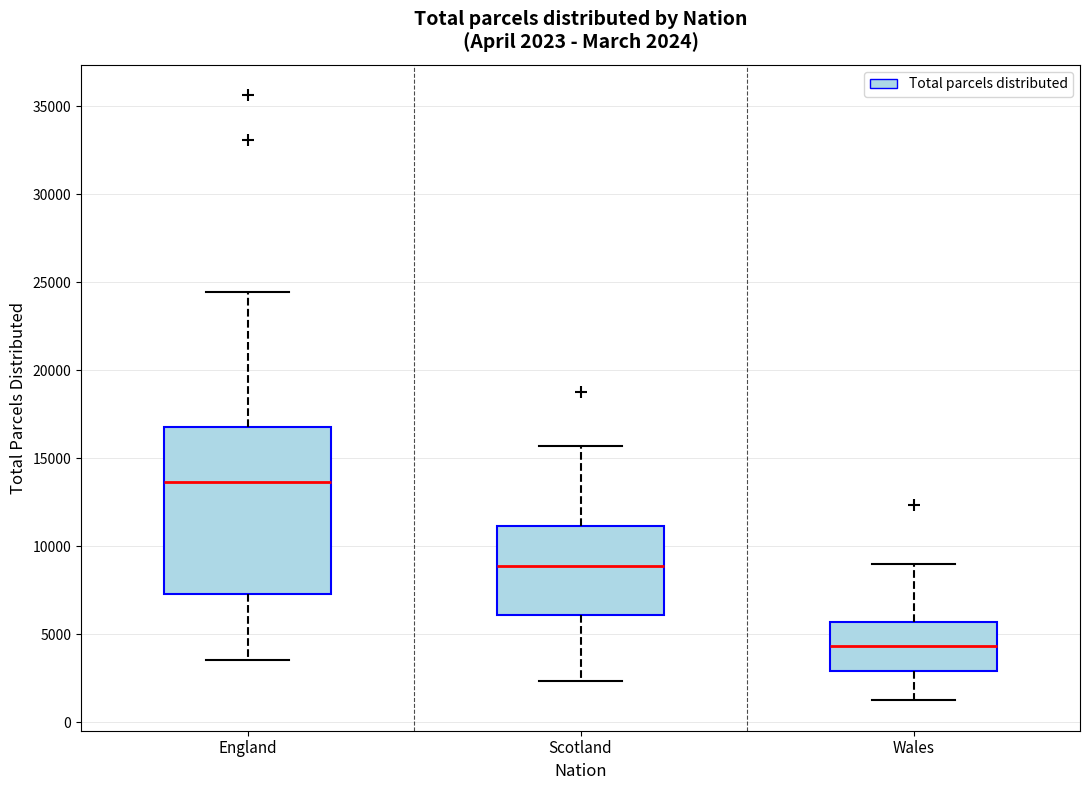

Which box is the tallest, from its lower edge to its upper edge?

England